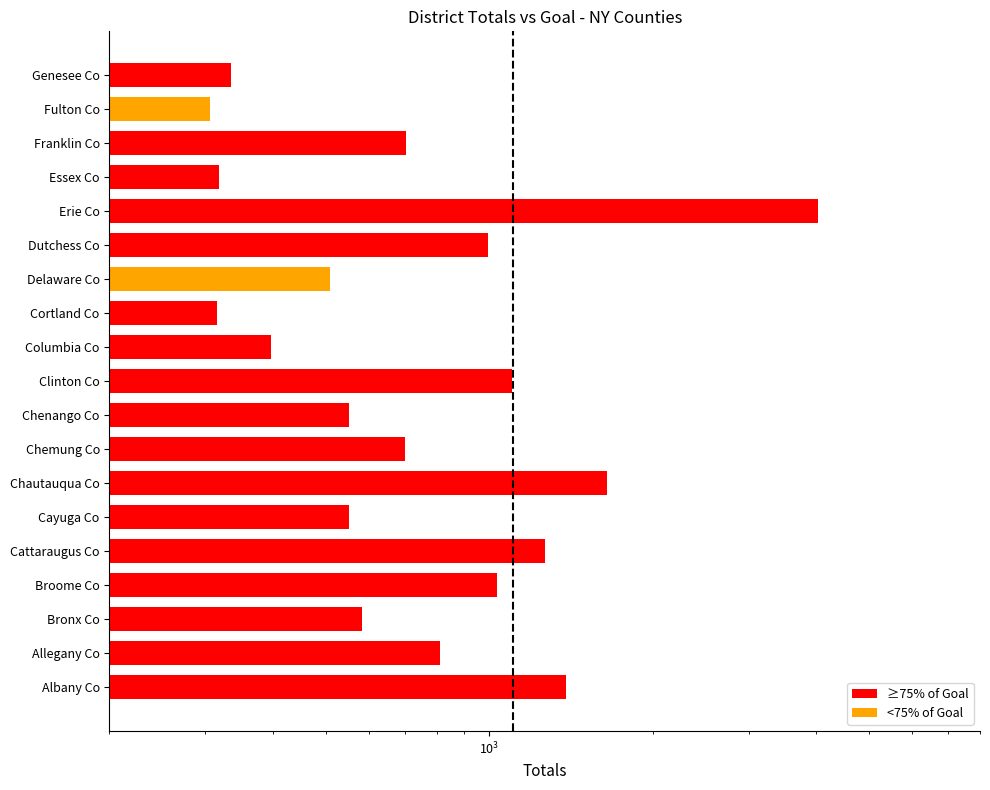

What is the greatest value displayed?

4027